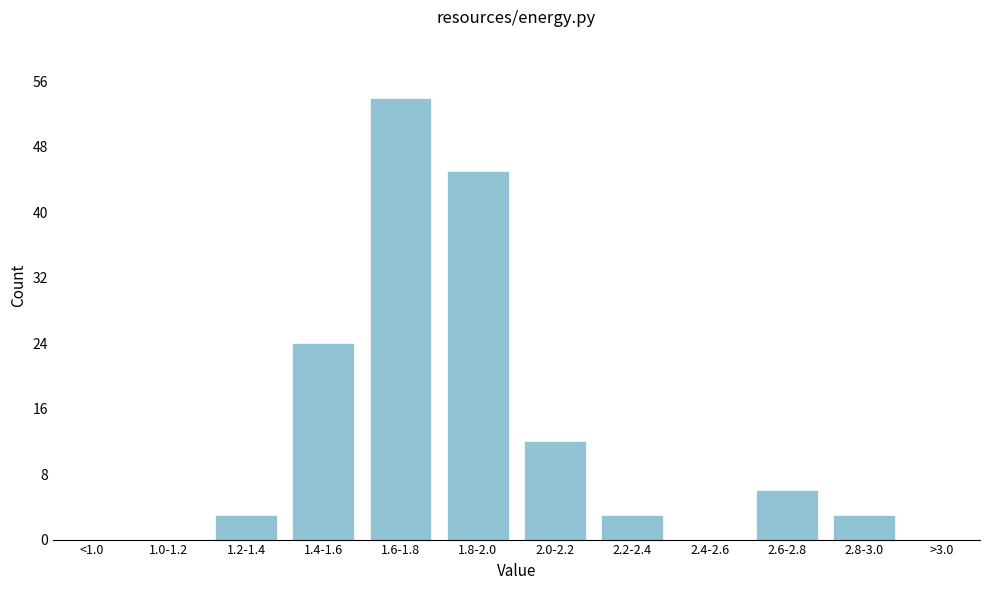

Reading left to right, what are all the values shown in this chart?

1.0-1.2=0	1.2-1.4=3	1.4-1.6=24	1.6-1.8=54	1.8-2.0=45	2.0-2.2=12	2.2-2.4=3	2.4-2.6=0	2.6-2.8=6	2.8-3.0=3